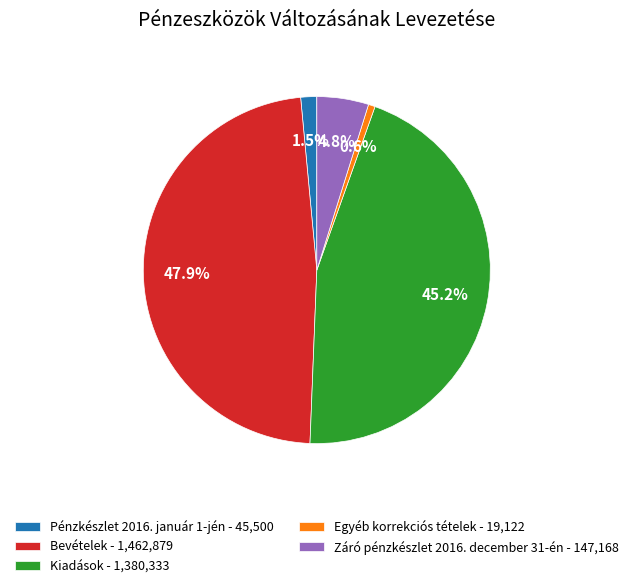

Is it true that Záró pénzkészlet 2016. december 31-én is 13% of the pie?

False